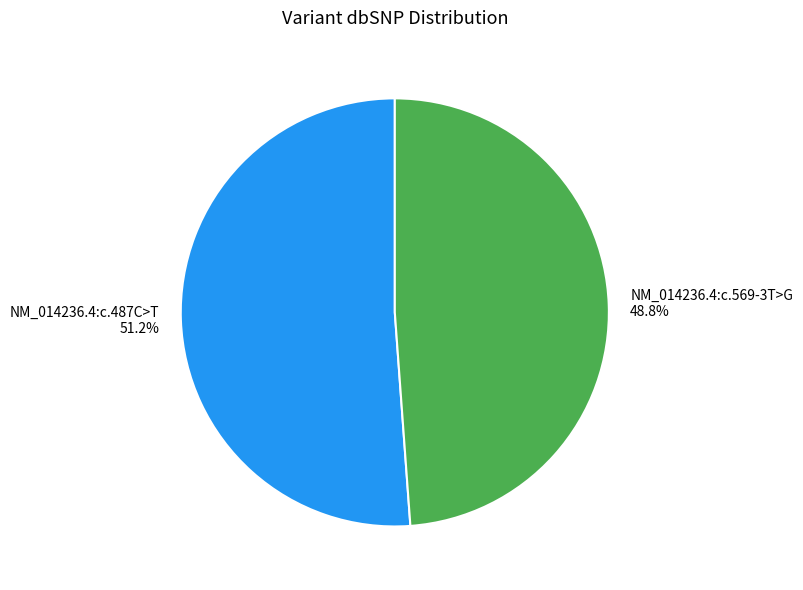

What percentage is the NM_014236.4:c.487C>T slice, to the nearest percent?

51%